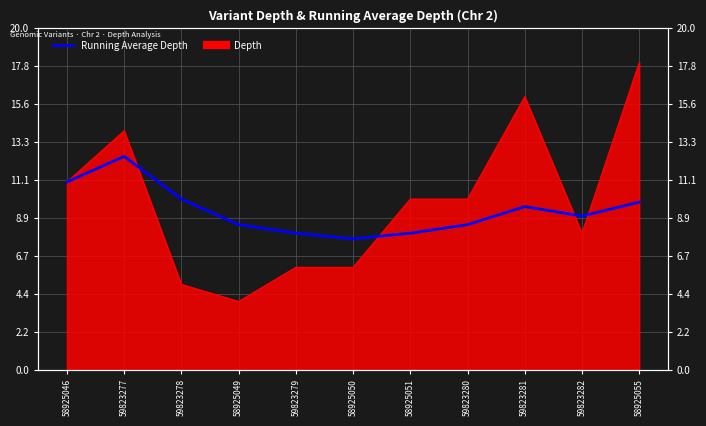

The value at 59823282 is 9.0. True or false?

True